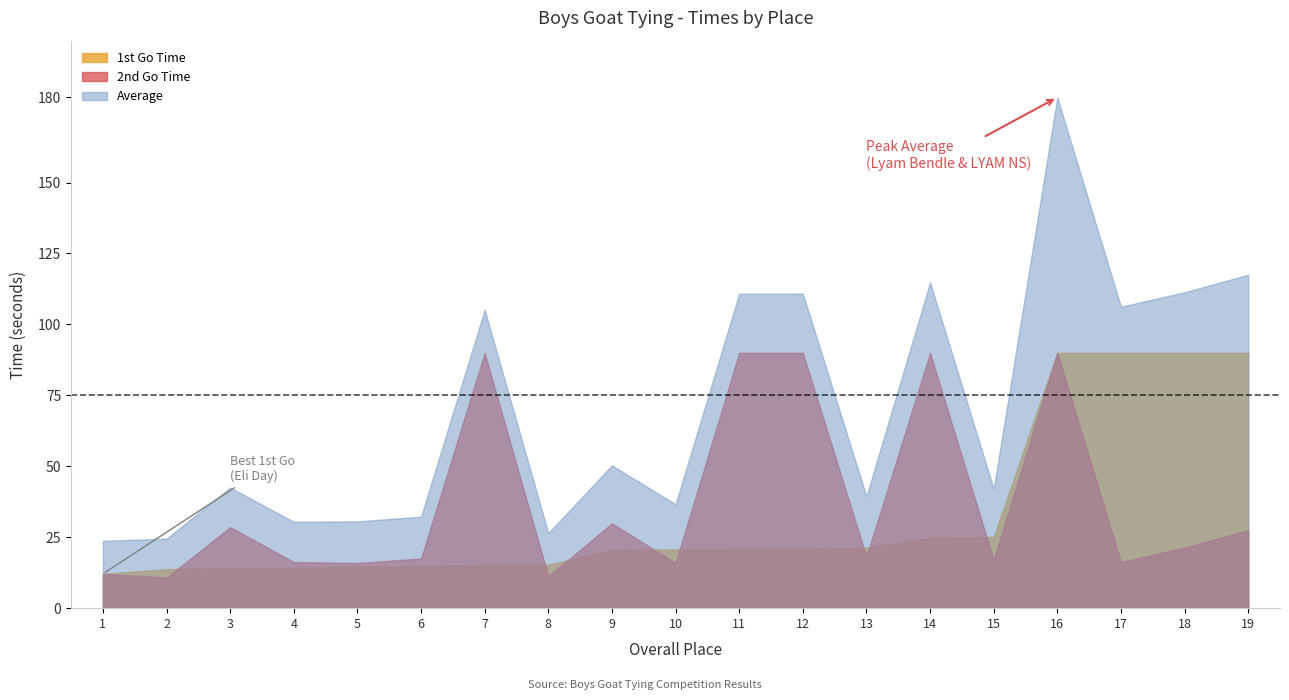

What is the average value of the 2nd Go Time series?

37.3